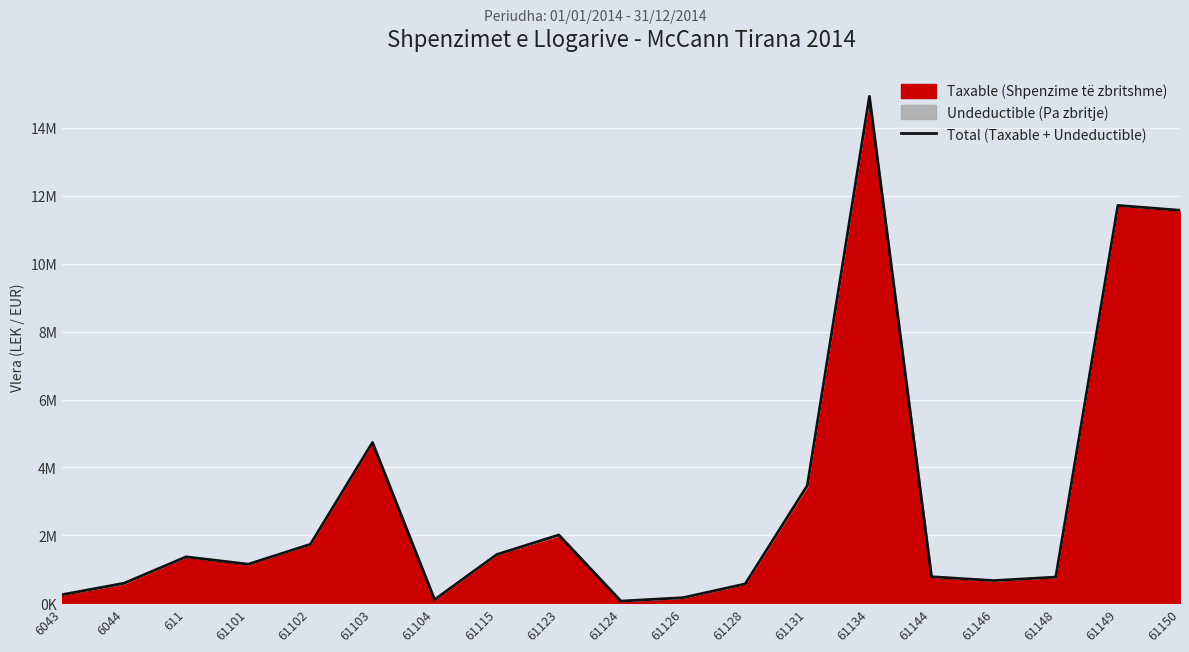

At which category does the data reach its first local peak?

611